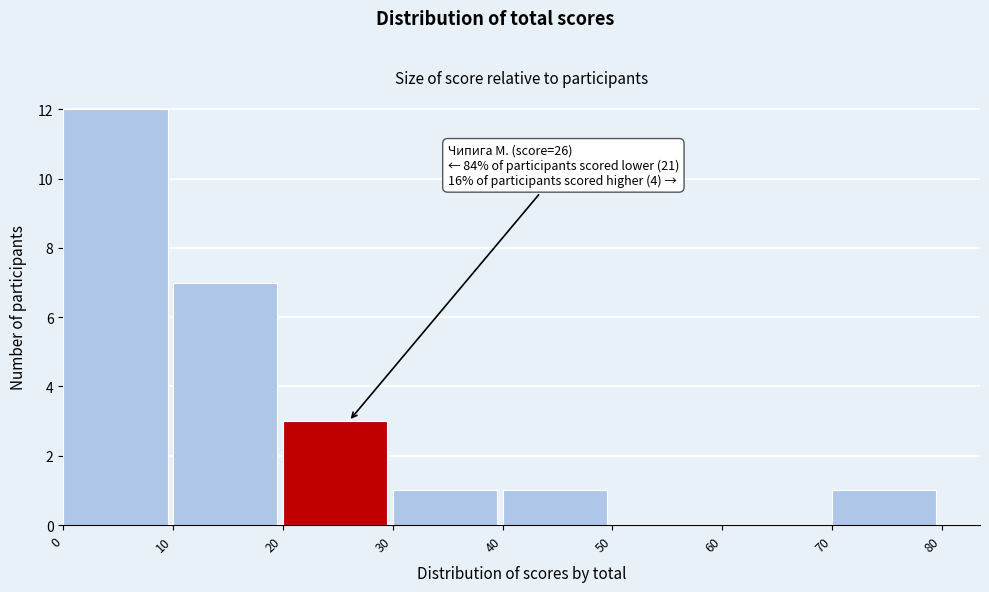

Over which range of the x-axis is the bar tallest?

0 to 10